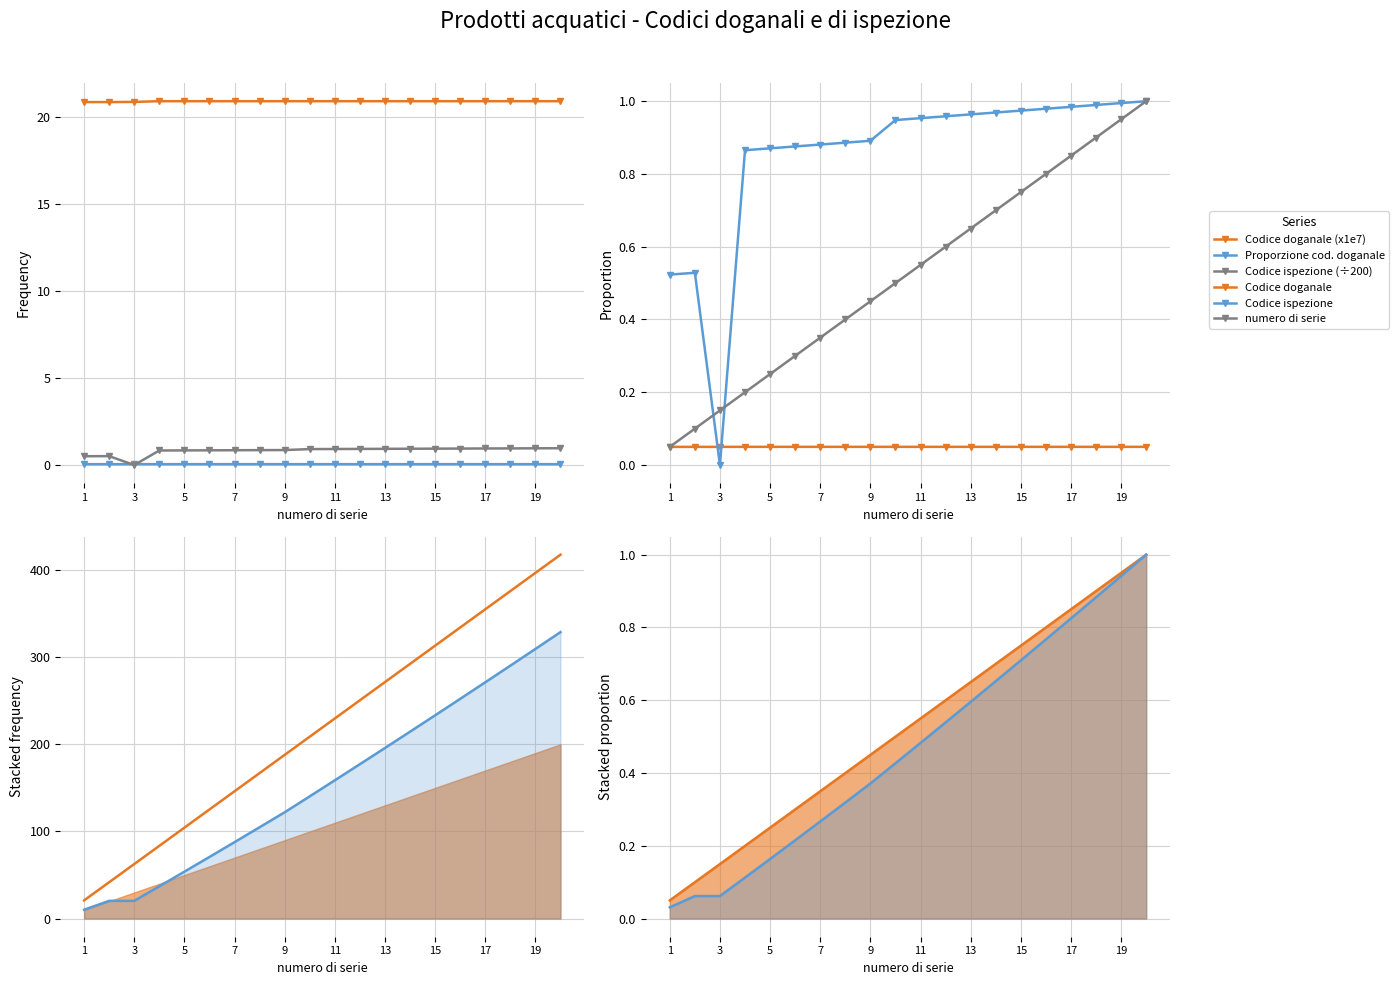

The Codice doganale series shows 4.2 at 18. True or false?

False